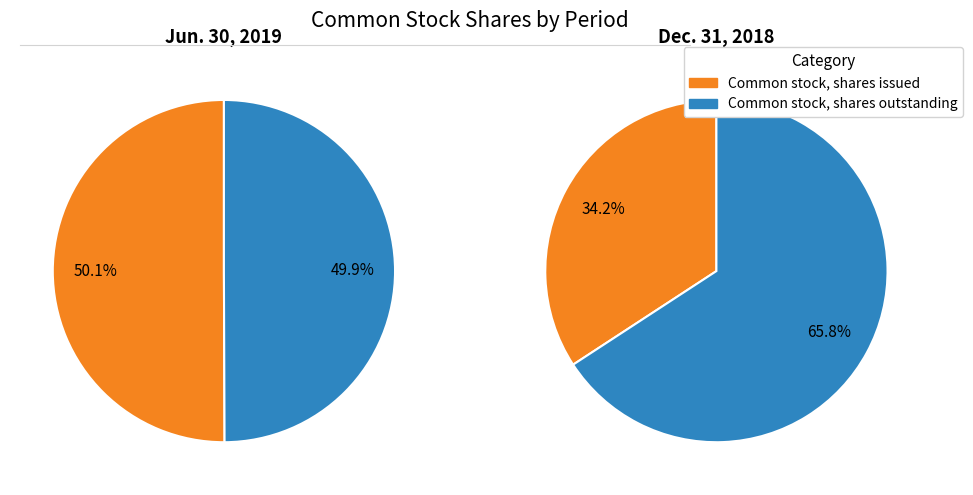

Is the sum of Common stock, shares outstanding and Common stock, shares issued greater than half?

Yes